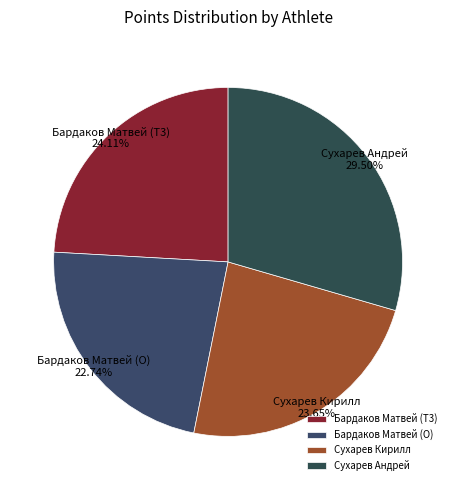

To the nearest percent, what portion does Бардаков Матвей (T3) represent?

24%